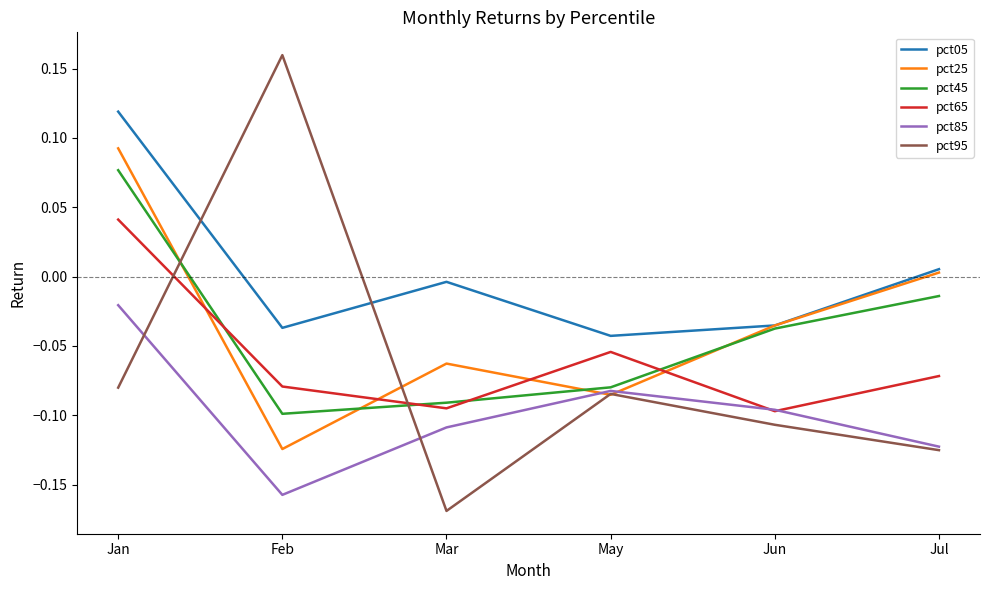

At which category does the chart reach its peak across all series?

Feb